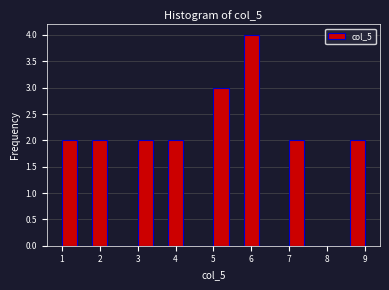

Reading left to right, transcribe this chart: for each bar, give the range it covers on the x-axis and its height. The values are not printed on the chart, so give them approximately, as read against the axis.

1.0 to 1.4: 2
1.4 to 1.8: 0
1.8 to 2.2: 2
2.2 to 2.6: 0
2.6 to 3.0: 0
3.0 to 3.4: 2
3.4 to 3.8: 0
3.8 to 4.2: 2
4.2 to 4.6: 0
4.6 to 5.0: 0
5.0 to 5.4: 3
5.4 to 5.8: 0
5.8 to 6.2: 4
6.2 to 6.6: 0
6.6 to 7.0: 0
7.0 to 7.4: 2
7.4 to 7.8: 0
7.8 to 8.2: 0
8.2 to 8.6: 0
8.6 to 9.0: 2